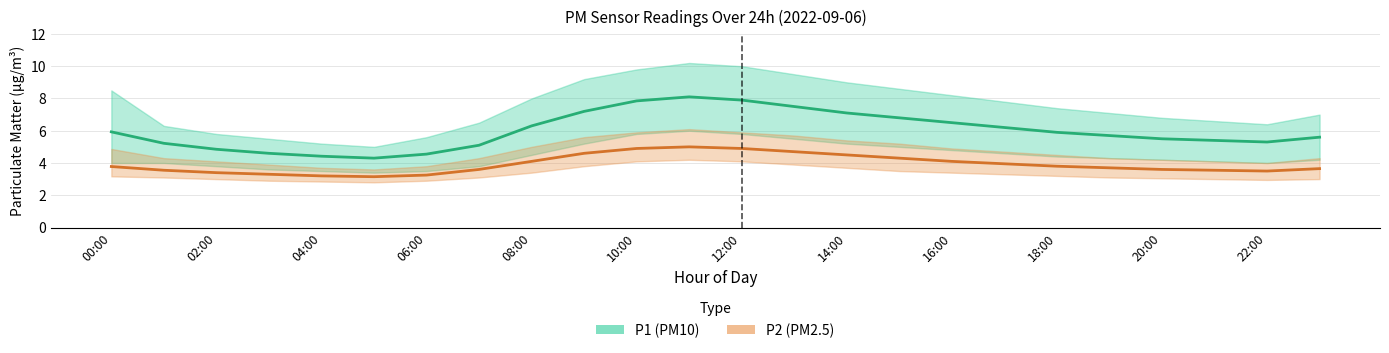

True or false: P1 (PM10) and P2 (PM2.5) intersect in this chart.

False